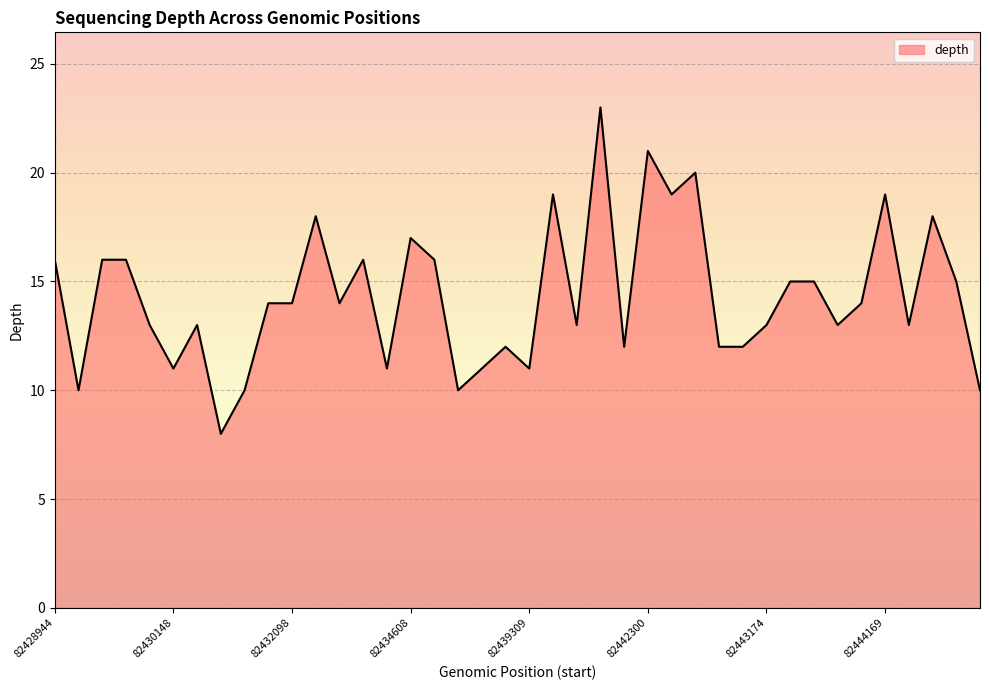

What is the greatest value displayed?

23